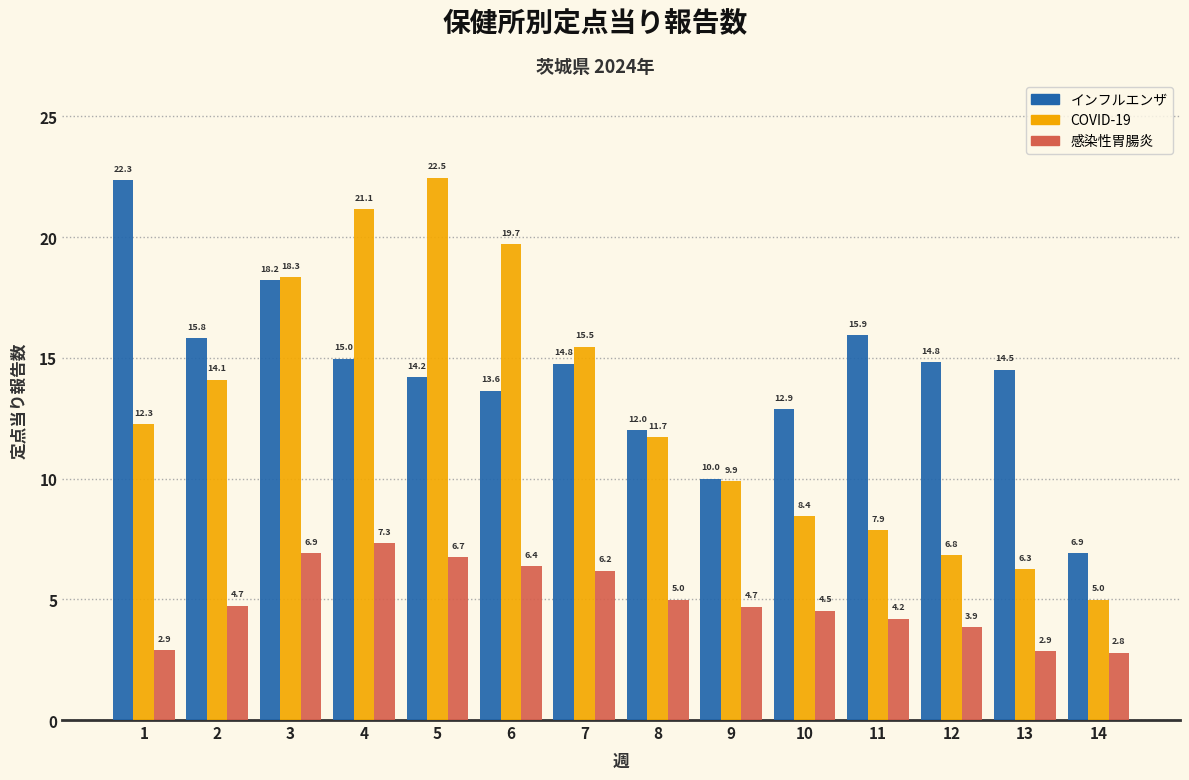

At which category does the chart reach its peak across all series?

5